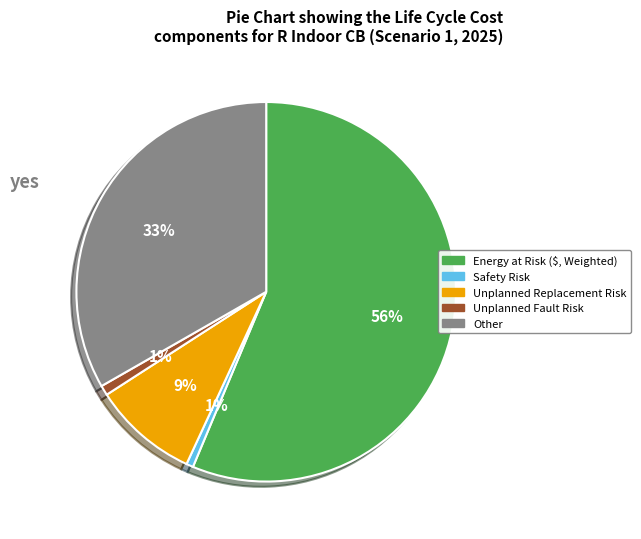

Do Energy at Risk ($, Weighted) and Unplanned Replacement Risk together represent more than half of the pie?

Yes